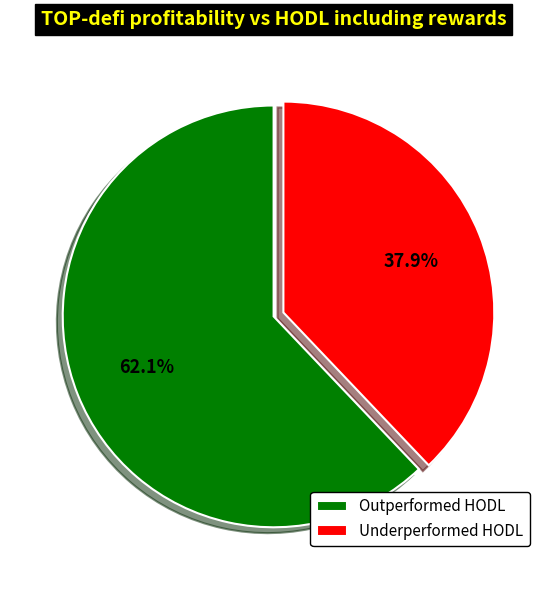

Does any single category account for the majority?

Yes